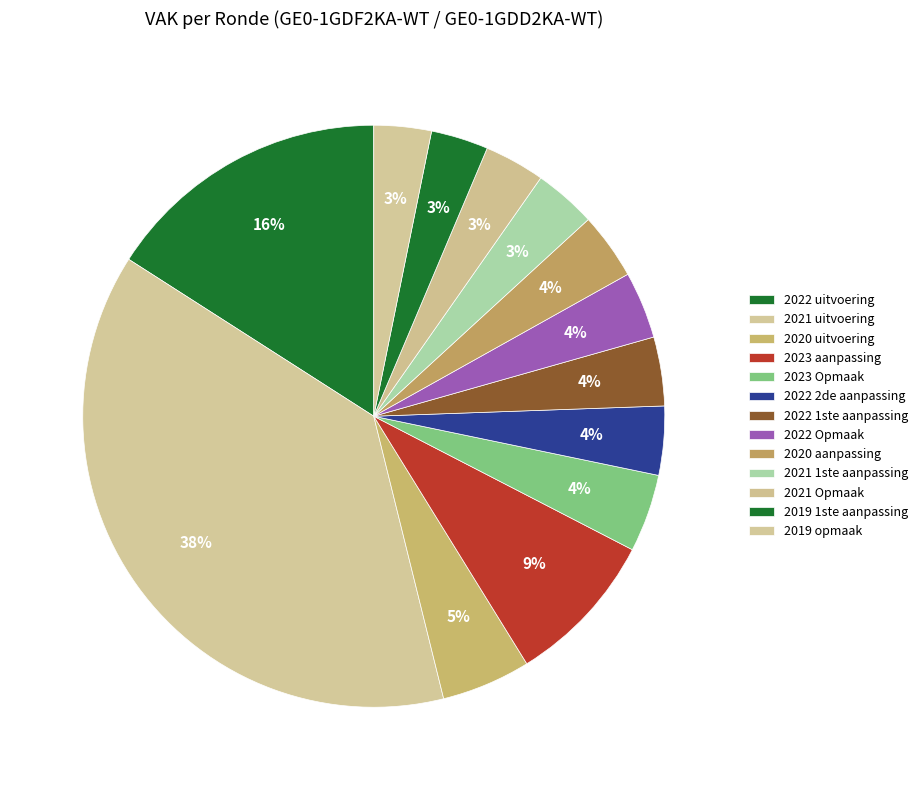

How many segments does this pie chart have?

13